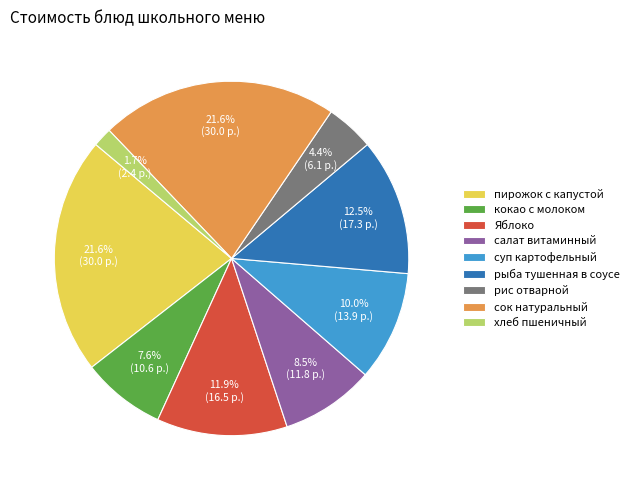

To the nearest percent, what is the difference between the largest and smallest slice percentages?

20%